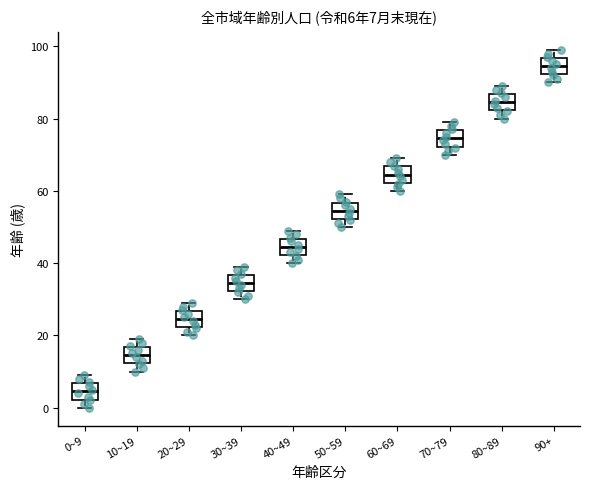

Which box's median line is the lowest?

0~9